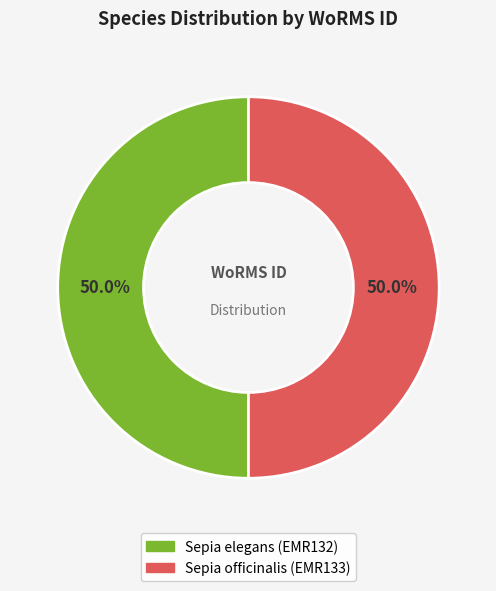

To the nearest percent, what portion does Sepia elegans (EMR132) represent?

50%